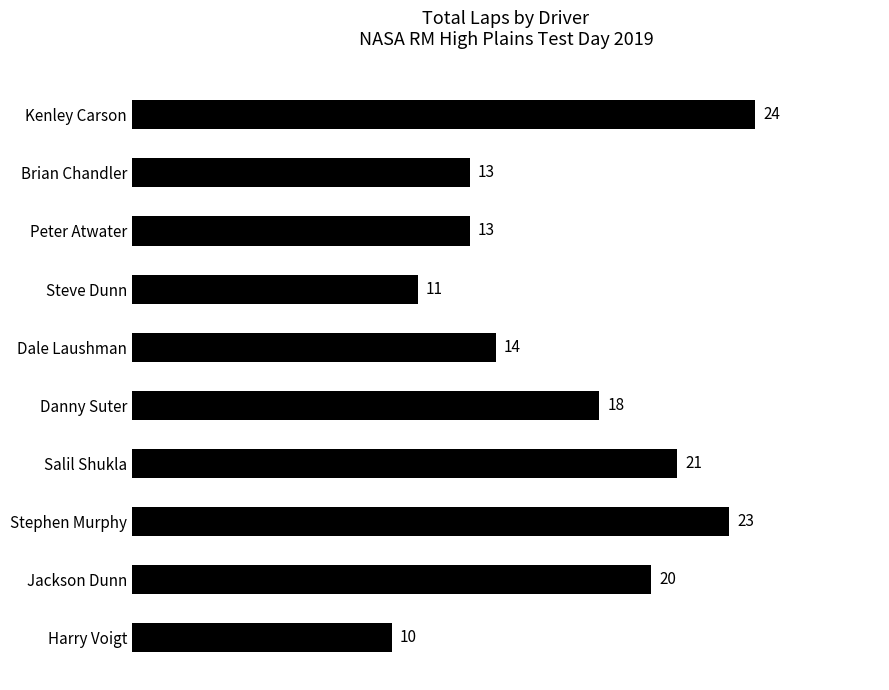

True or false: the data shows 13 at Brian Chandler.

True